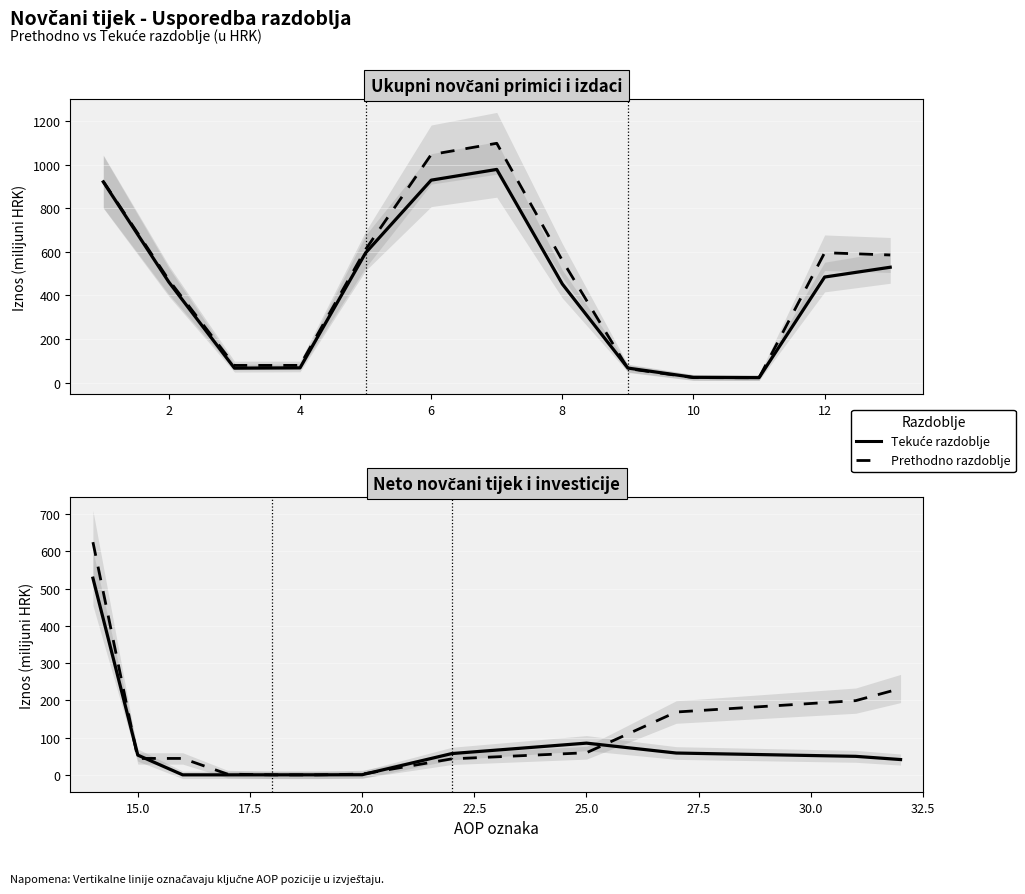

What is the lowest value of the Tekuće razdoblje series?

0.1